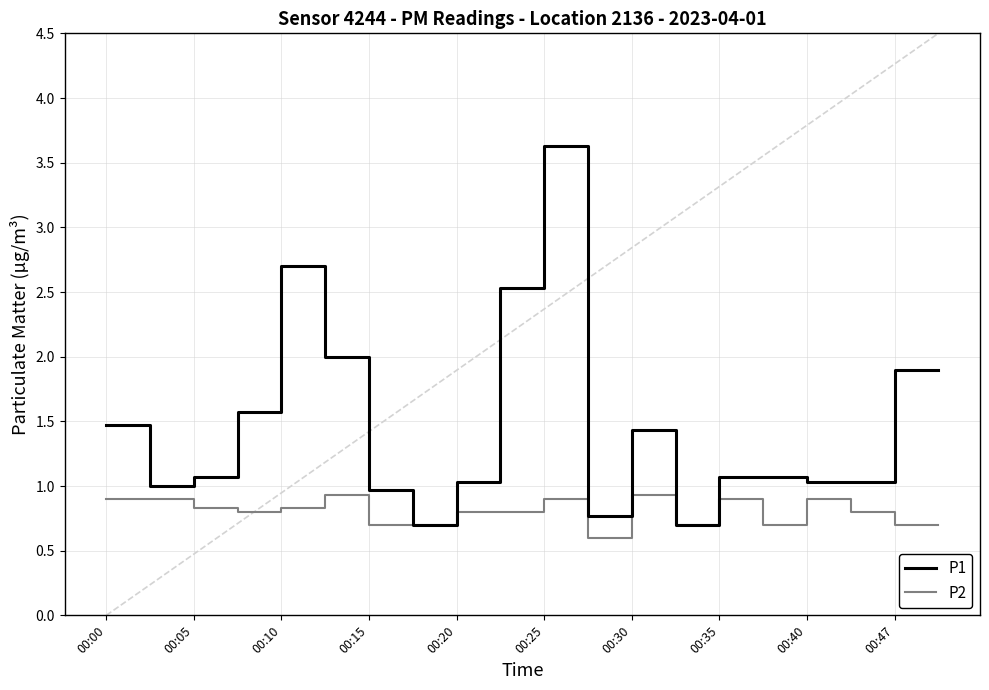

Which series has the largest range (max minus min)?

P1